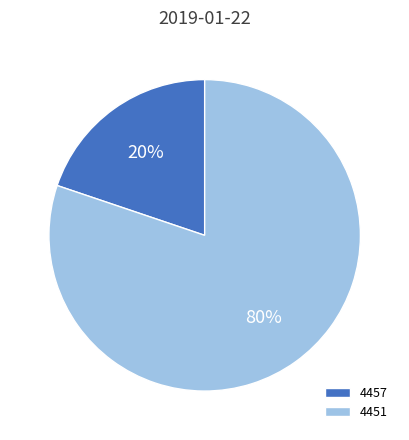

What is the majority slice?

4451